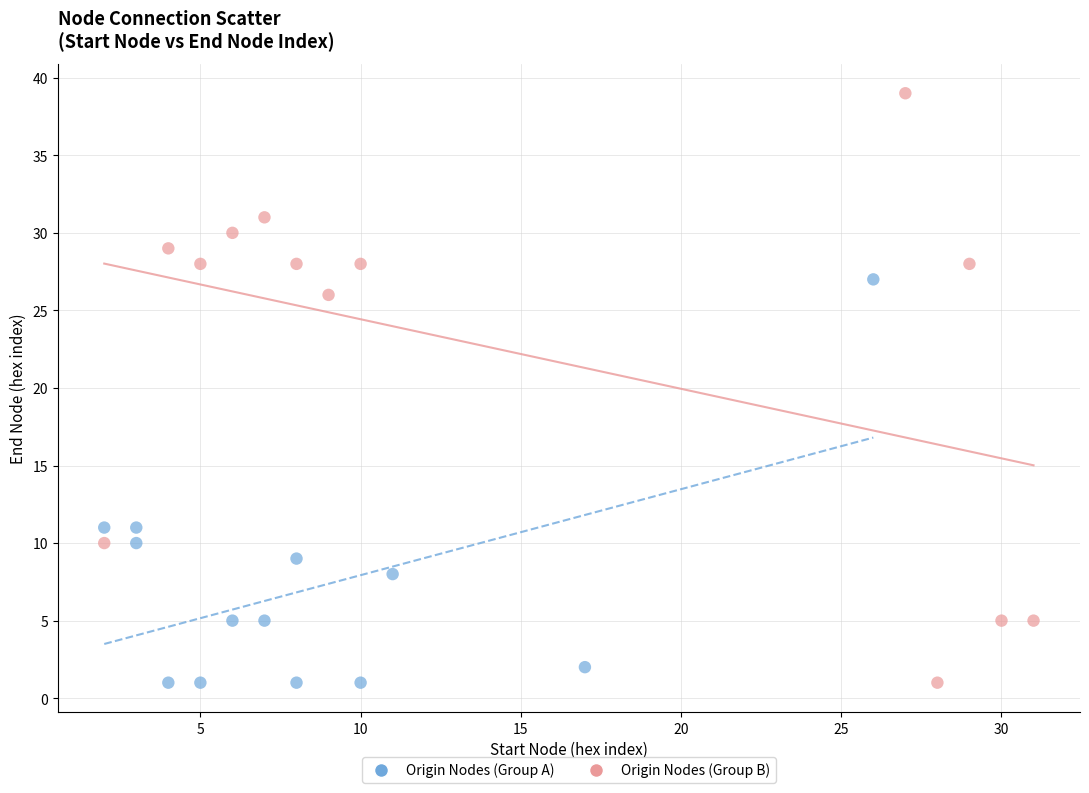

Which series reaches the maximum Y coordinate?

Origin Nodes (Group B)